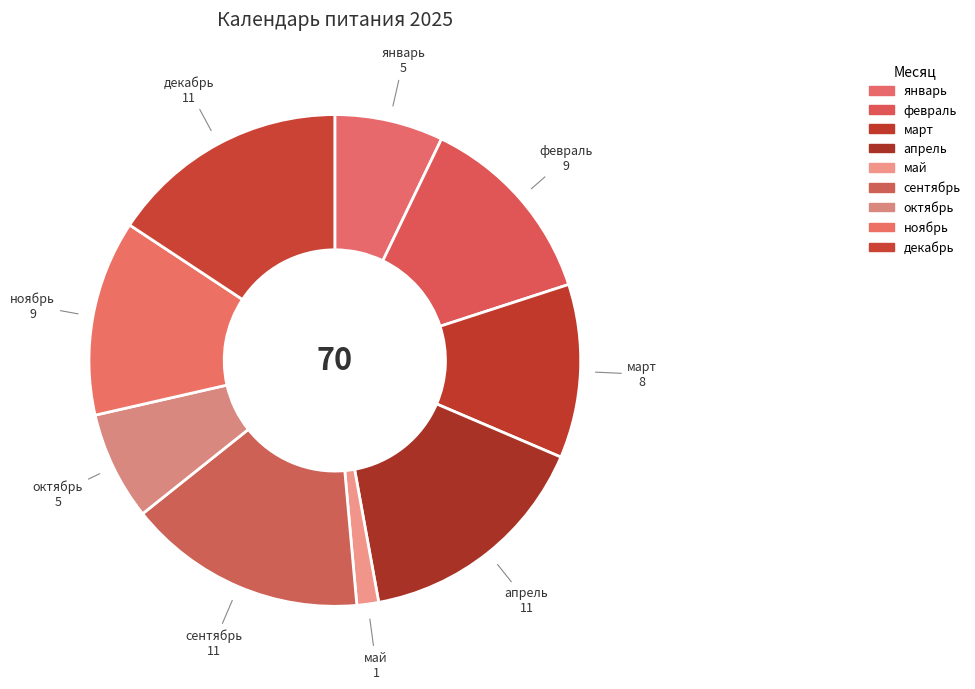

Combined, what portion of the pie is январь and апрель?

22.9%